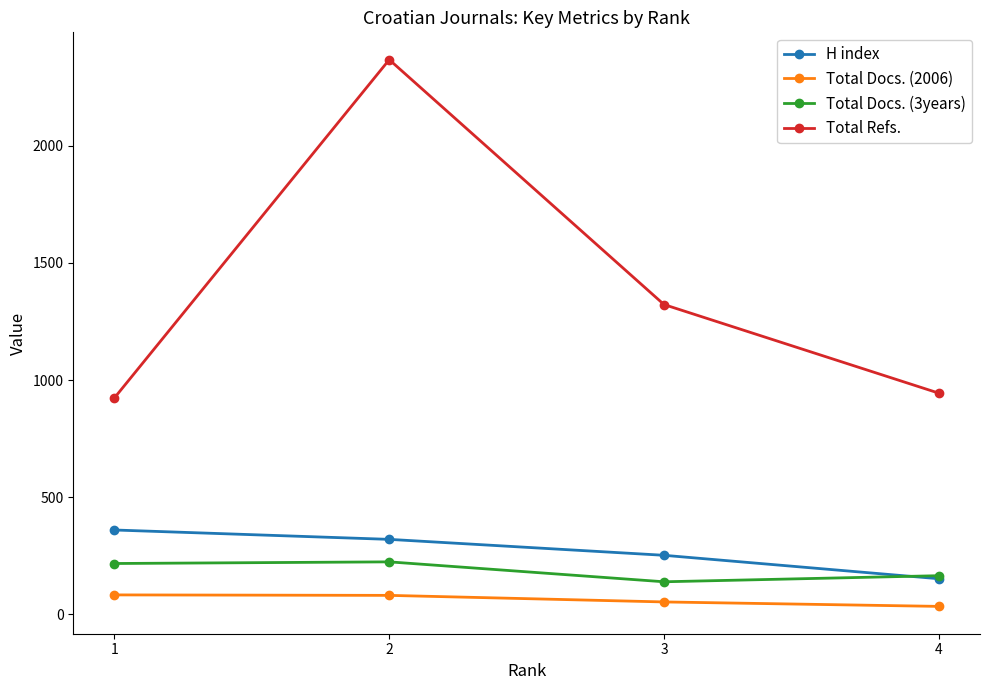

What is the value of the Total Docs. (3years) point at the 2nd from the left?

224